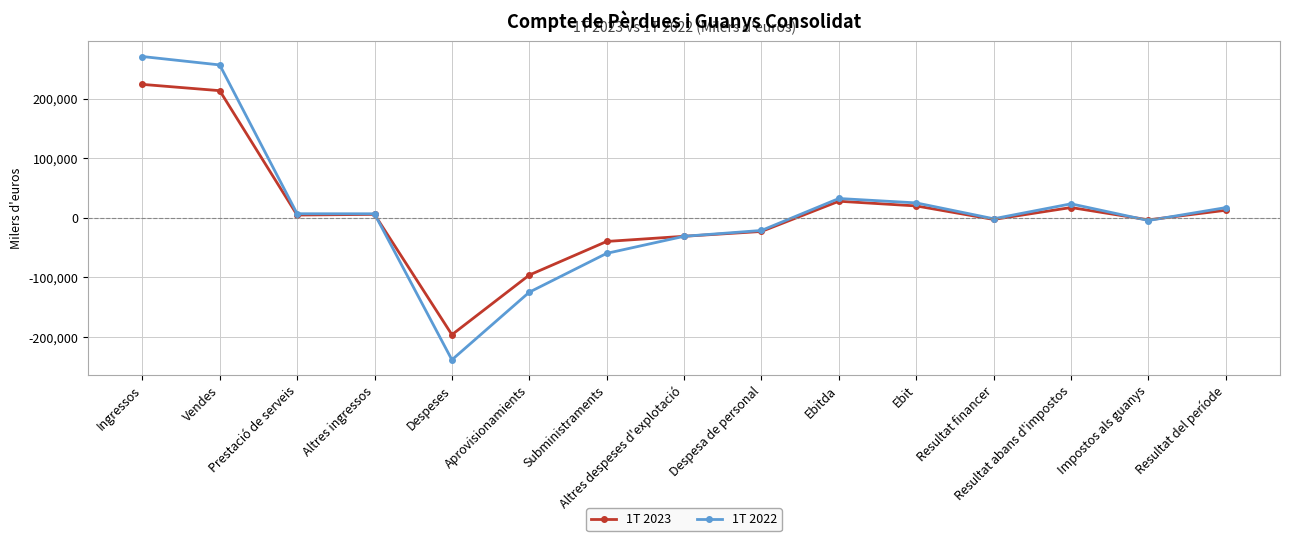

List the series in order of their peak value, lowest first.

1T 2023, 1T 2022